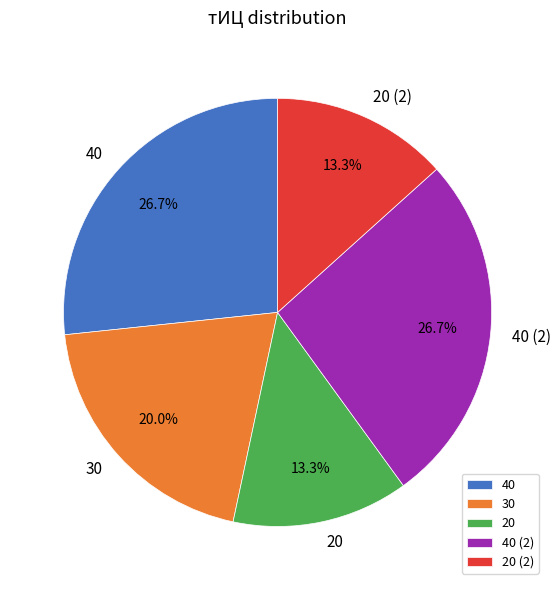

To the nearest percent, what percentage of the pie is 40?

27%